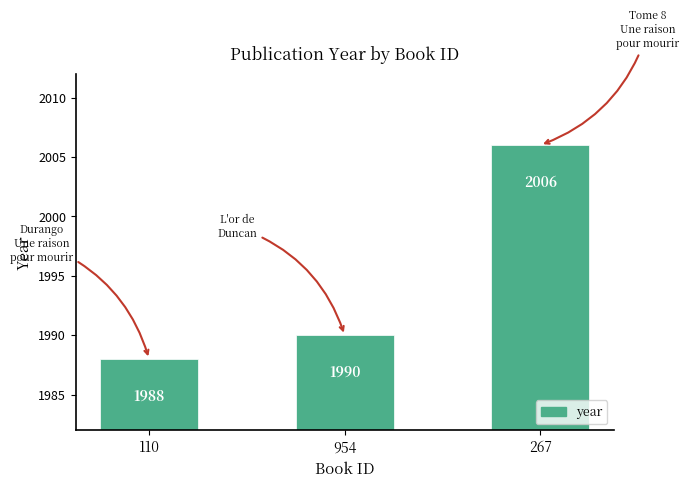

What is the smallest value displayed?

1988